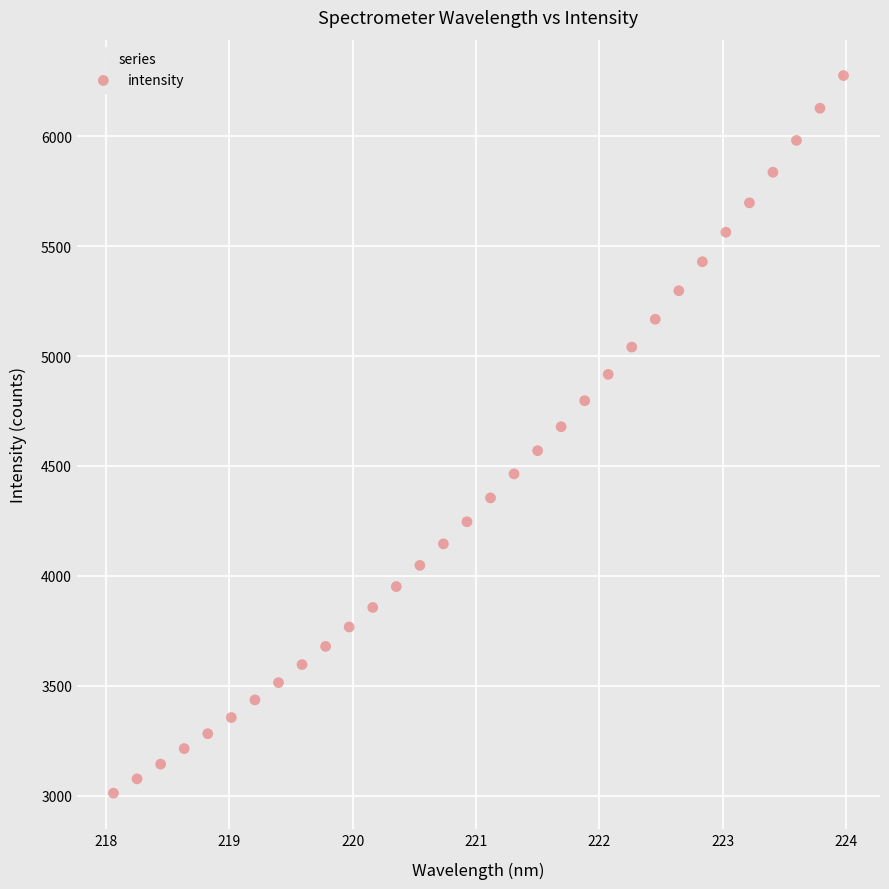

What is the range of Y values (max minus min)?

3263.0